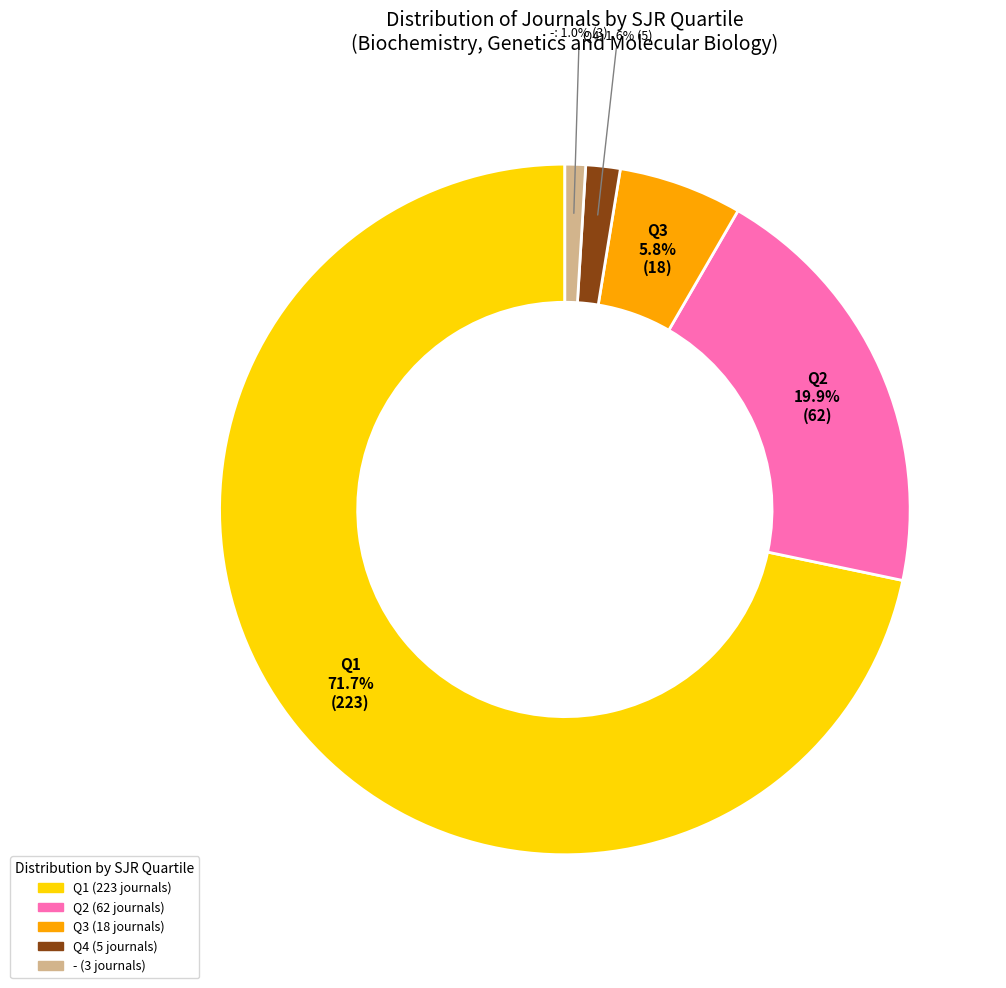

What is the ratio of the value at Q3 to the value at Q2?

0.3